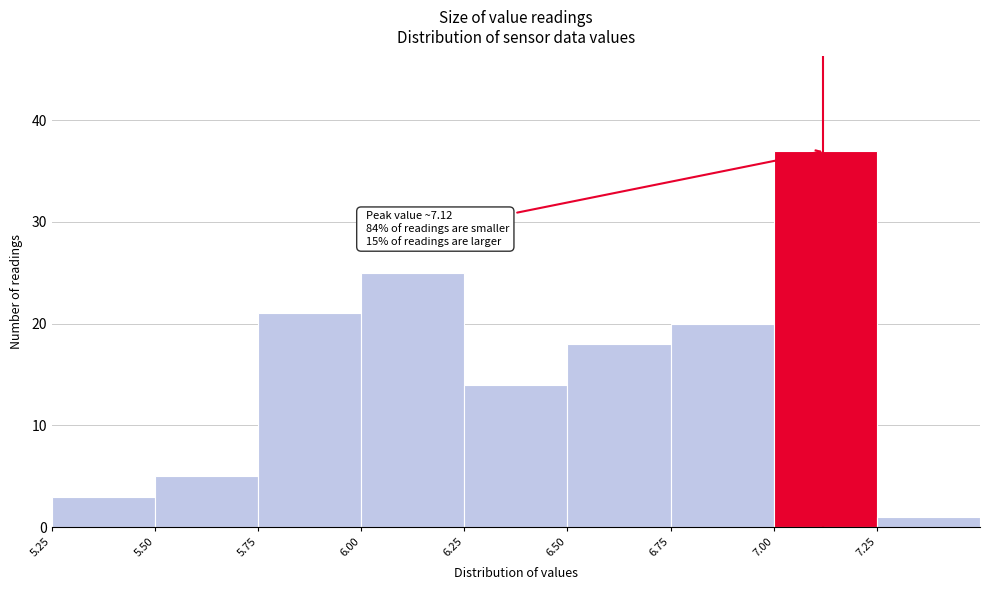

Which range on the x-axis has the tallest bar?

7.00 to 7.25